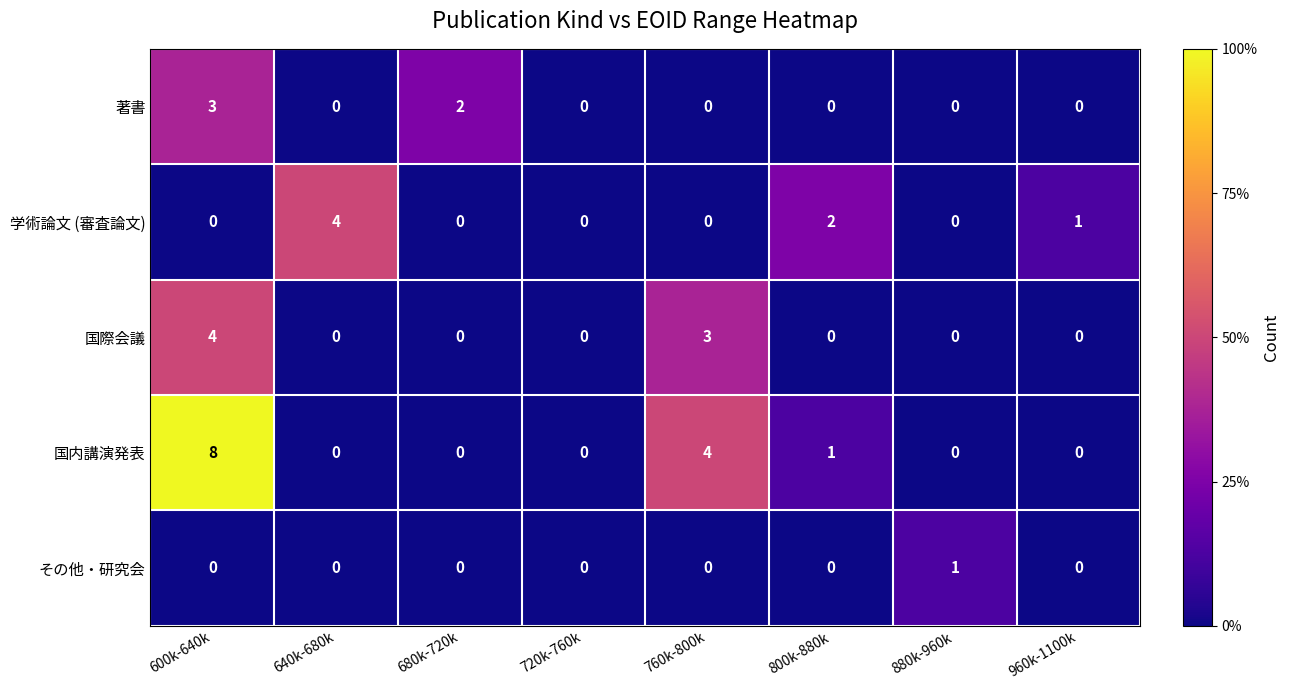

At which category is the sum across all series the highest?

600k-640k